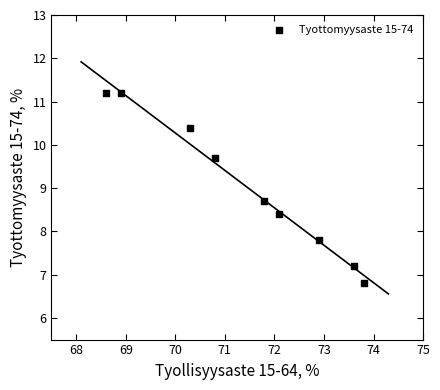

What Y value in the scatter plot is closest to 9?

8.7